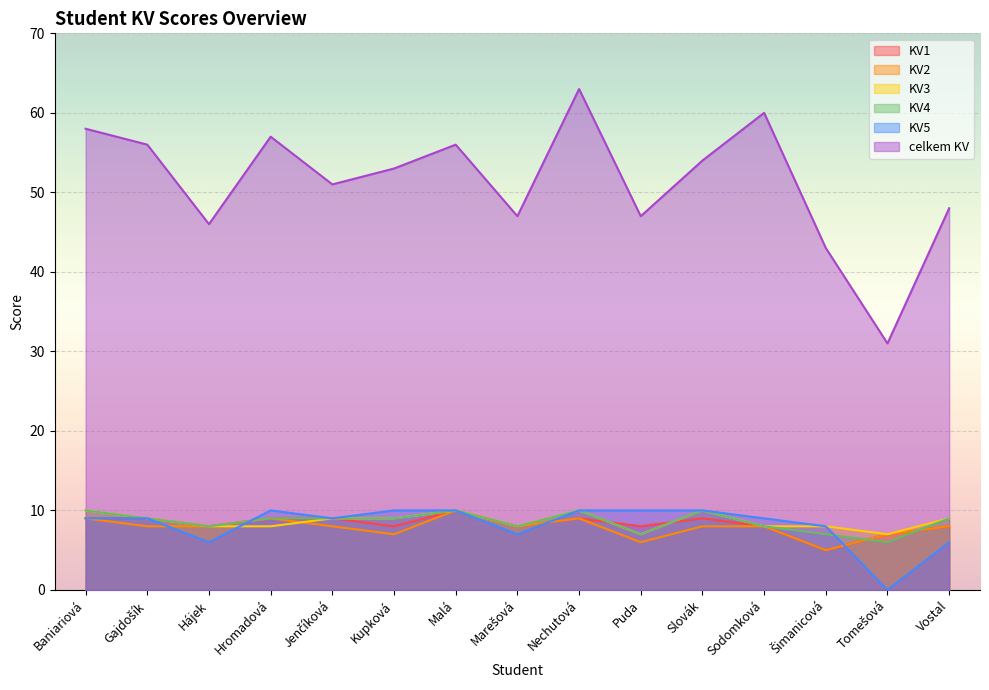

List the series in order of their peak value, highest first.

celkem KV, KV1, KV2, KV3, KV4, KV5